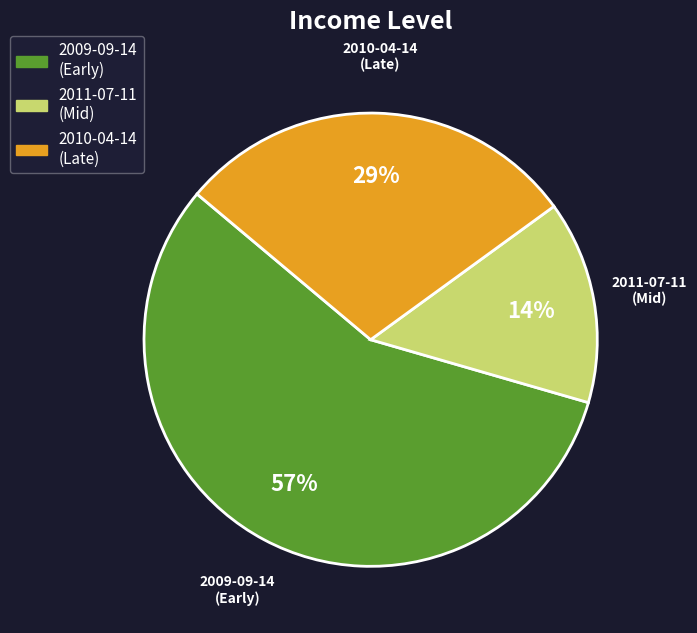

What is the smallest slice in the pie chart?

2011-07-11 (Mid)